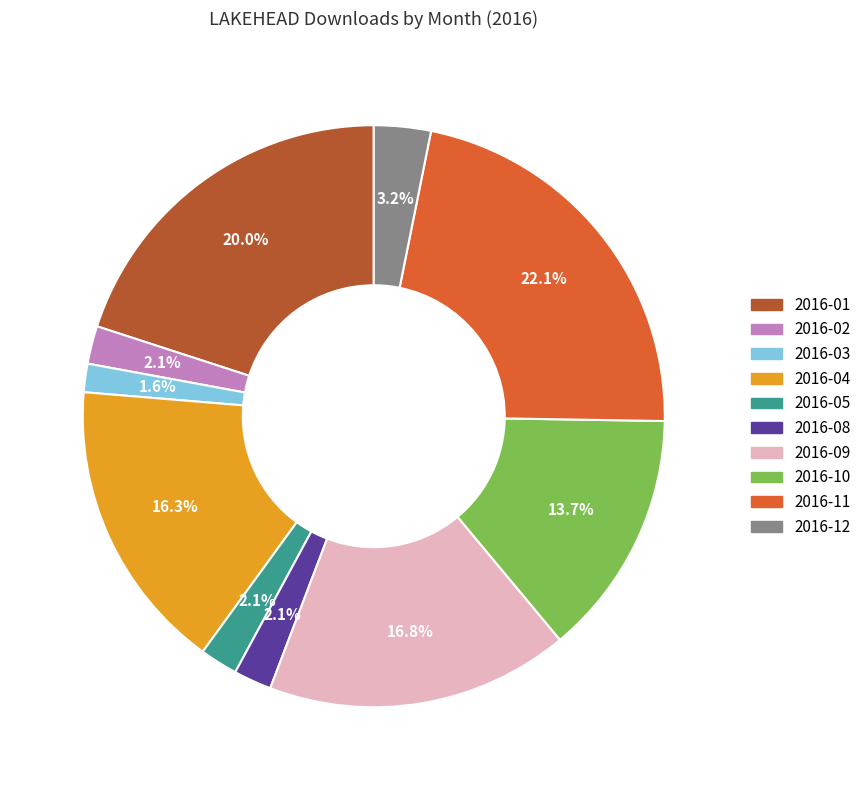

Does 2016-01 represent more than half of the total?

No